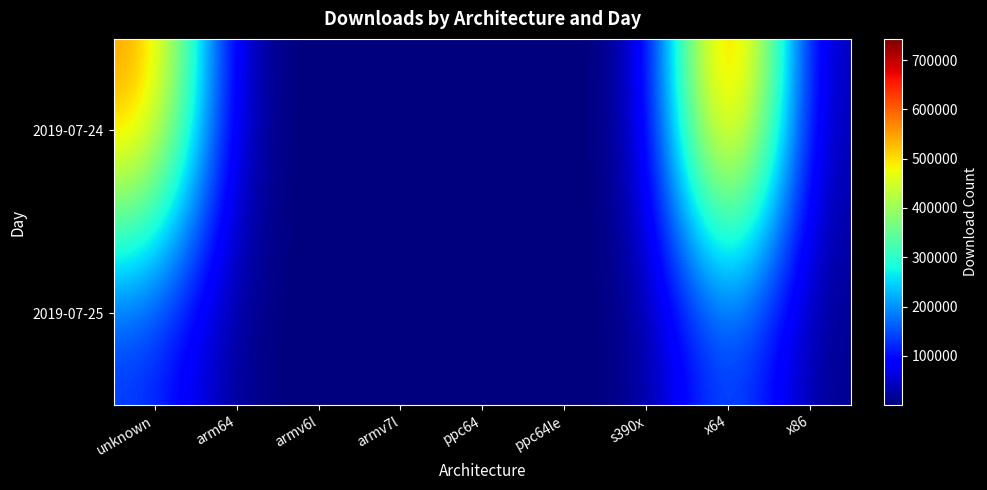

Which series has the largest total across all categories?

2019-07-24